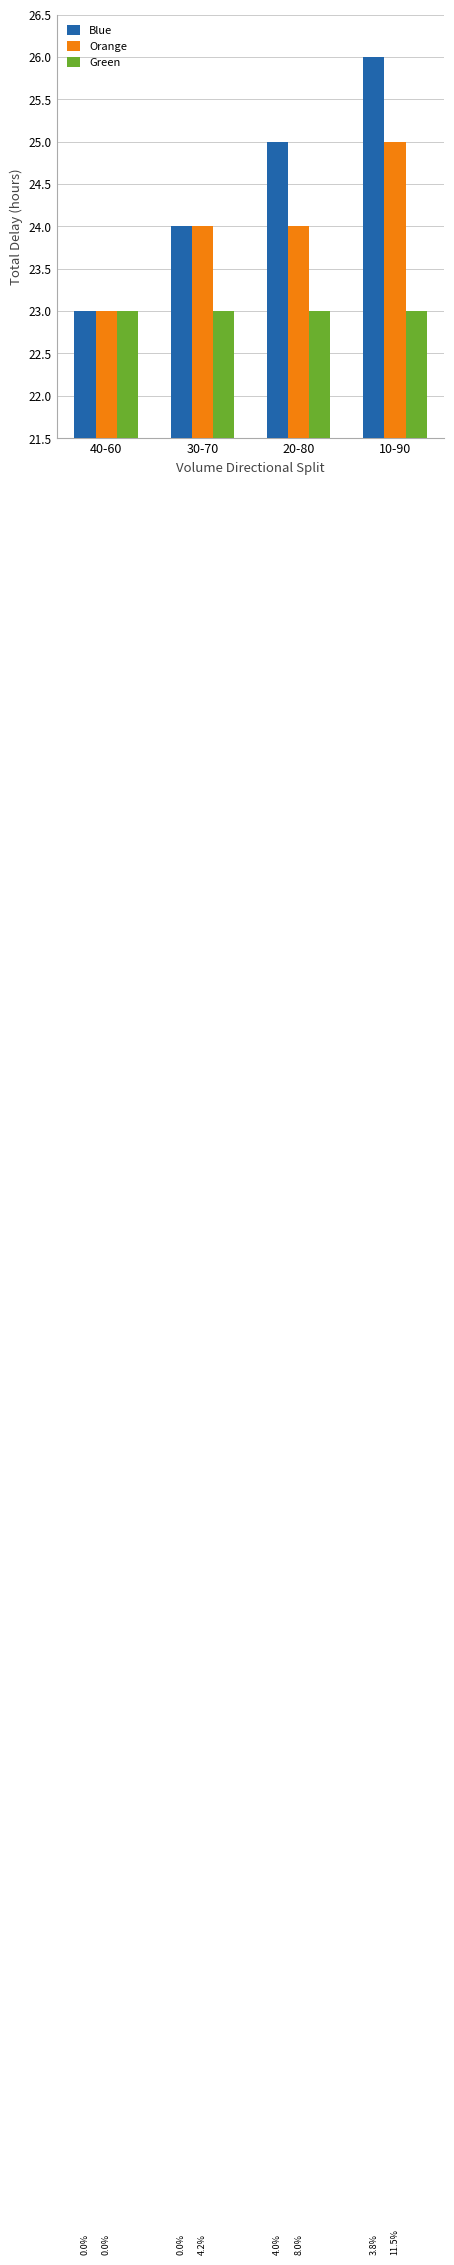

List the series in order of their peak value, lowest first.

Green, Orange, Blue